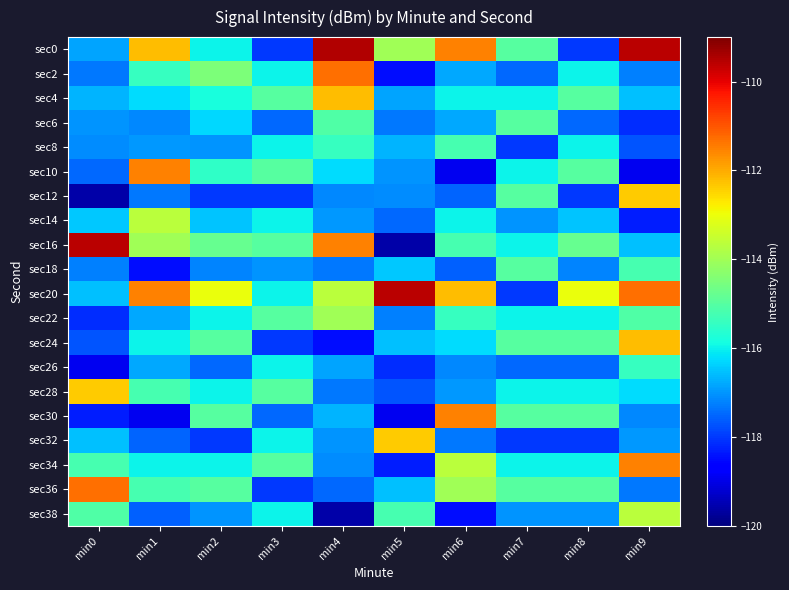

Which has a higher value, min6 or min1?

min6